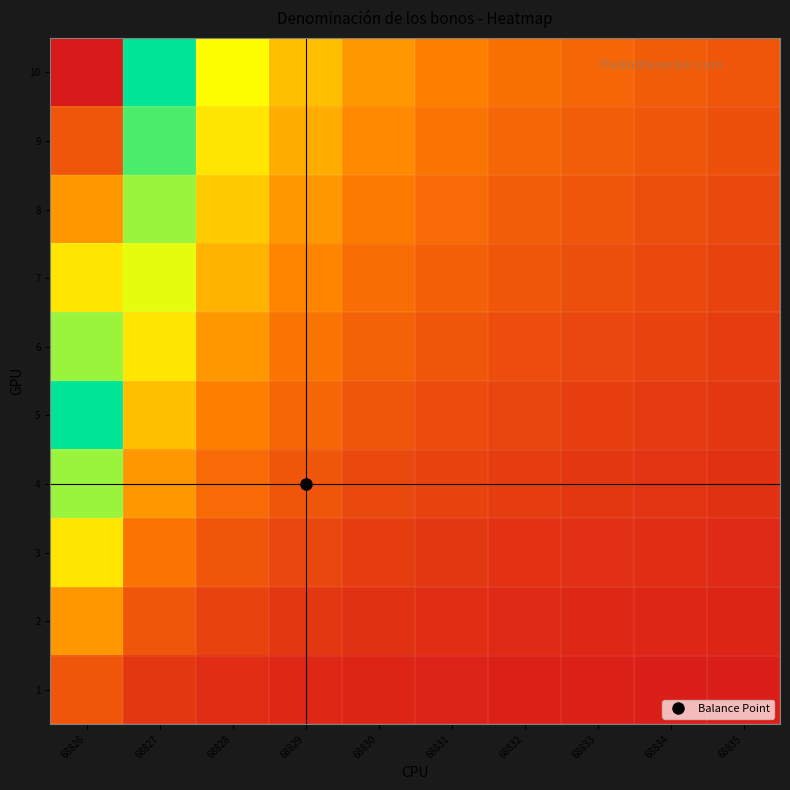

Reading left to right, what are all the values shown in this chart?

1: 68826=0.1	68827=0.1	68828=0.0	68829=0.0	68830=0.0	68831=0.0	68832=0.0	68833=0.0	68834=0.0	68835=0.0
2: 68826=0.2	68827=0.1	68828=0.1	68829=0.1	68830=0.0	68831=0.0	68832=0.0	68833=0.0	68834=0.0	68835=0.0
3: 68826=0.3	68827=0.1	68828=0.1	68829=0.1	68830=0.1	68831=0.1	68832=0.0	68833=0.0	68834=0.0	68835=0.0
4: 68826=0.4	68827=0.2	68828=0.1	68829=0.1	68830=0.1	68831=0.1	68832=0.1	68833=0.1	68834=0.0	68835=0.0
5: 68826=0.5	68827=0.2	68828=0.2	68829=0.1	68830=0.1	68831=0.1	68832=0.1	68833=0.1	68834=0.1	68835=0.1
6: 68826=0.6	68827=0.3	68828=0.2	68829=0.1	68830=0.1	68831=0.1	68832=0.1	68833=0.1	68834=0.1	68835=0.1
7: 68826=0.7	68827=0.3	68828=0.2	68829=0.2	68830=0.1	68831=0.1	68832=0.1	68833=0.1	68834=0.1	68835=0.1
8: 68826=0.8	68827=0.4	68828=0.3	68829=0.2	68830=0.2	68831=0.1	68832=0.1	68833=0.1	68834=0.1	68835=0.1
9: 68826=0.9	68827=0.5	68828=0.3	68829=0.2	68830=0.2	68831=0.1	68832=0.1	68833=0.1	68834=0.1	68835=0.1
10: 68826=1.0	68827=0.5	68828=0.3	68829=0.2	68830=0.2	68831=0.2	68832=0.1	68833=0.1	68834=0.1	68835=0.1